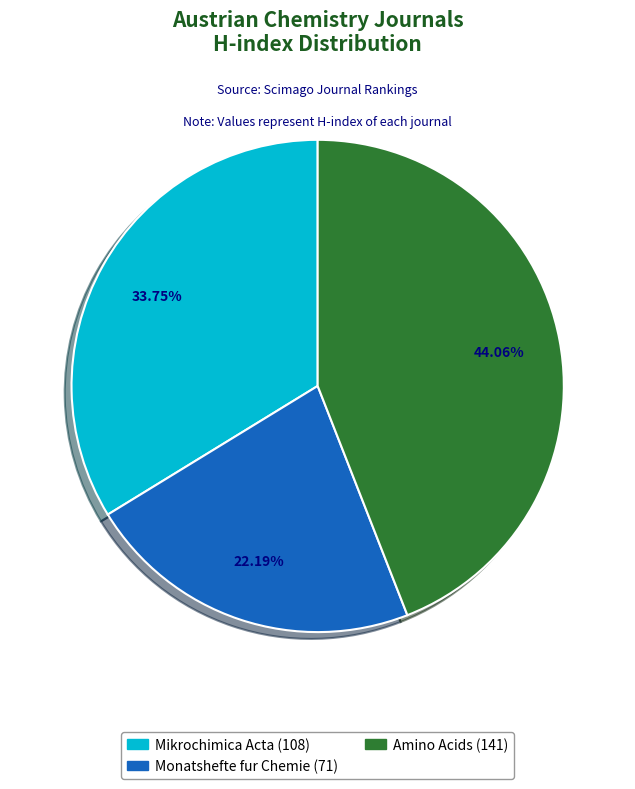

Approximately how many times larger is the value at Monatshefte fur Chemie compared to Mikrochimica Acta?

0.7